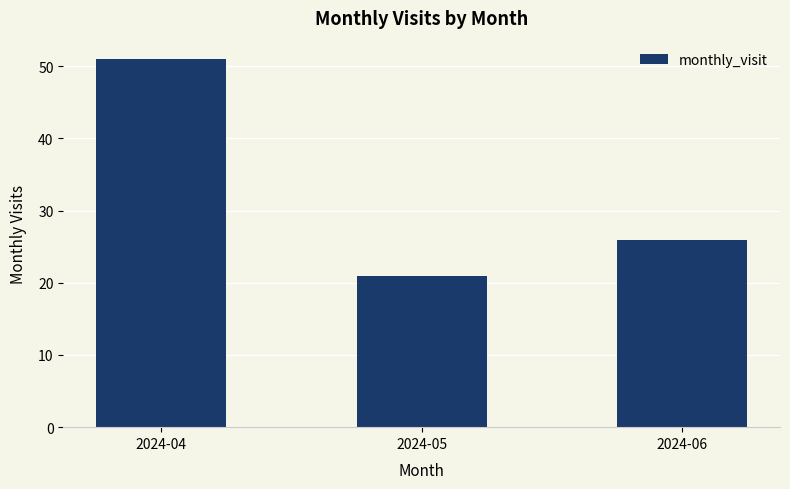

Reading left to right, what are all the values shown in this chart?

51	21	26